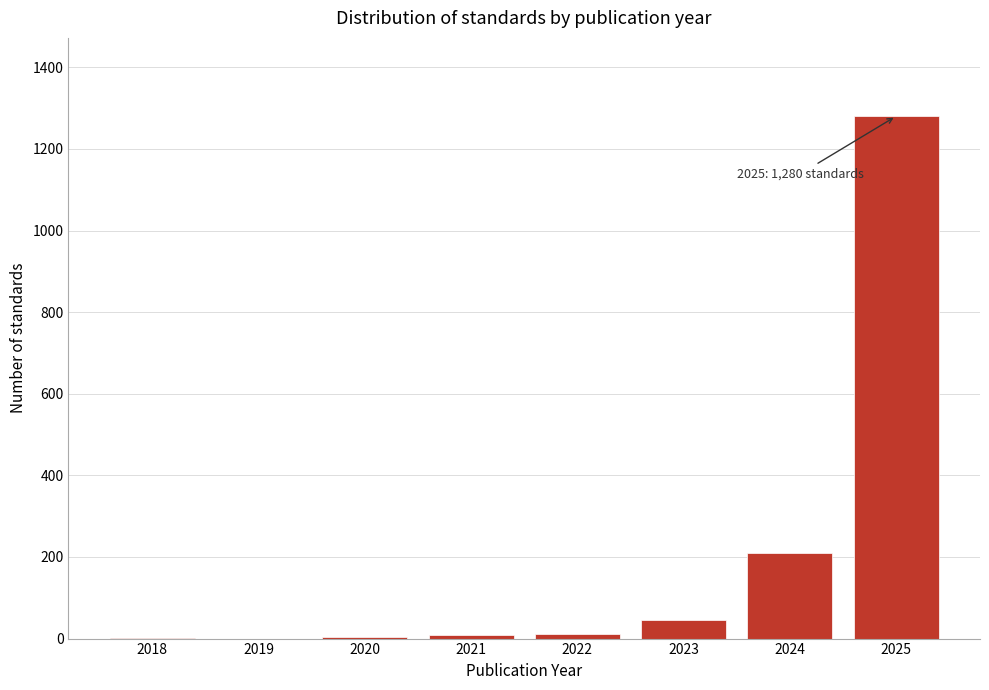

Which label corresponds to the largest value in the chart?

2025